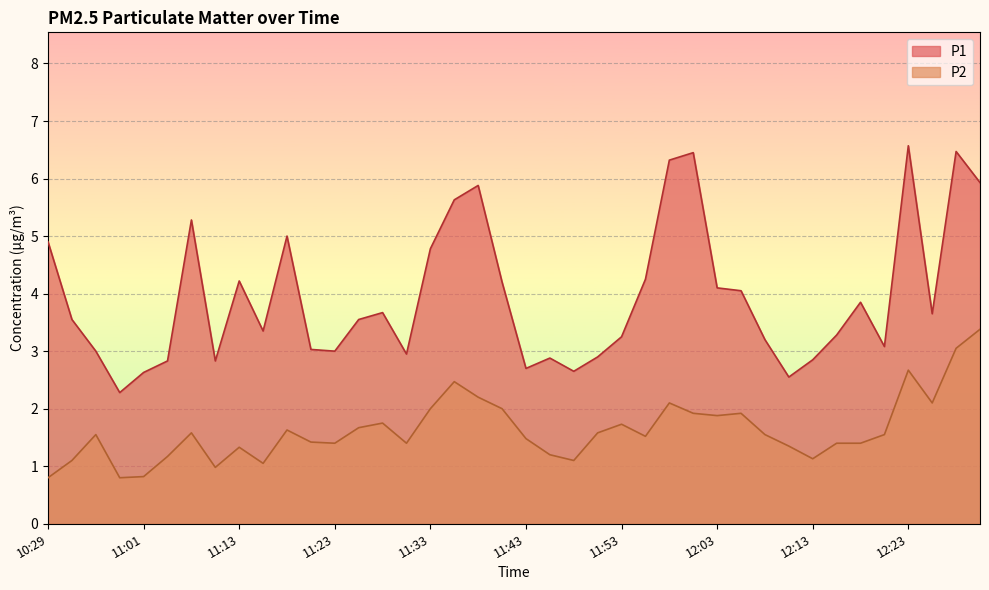

Reading left to right, transcribe all the data shown in this chart.

P1: 4.9	3.5	3.0	2.3	2.6	2.8	5.3	2.8	4.2	3.4	5.0	3.0	3.0	3.5	3.7	3.0	4.8	5.6	5.9	4.2	2.7	2.9	2.6	2.9	3.2	4.2	6.3	6.5	4.1	4.0	3.2	2.5	2.9	3.3	3.9	3.1	6.6	3.6	6.5	5.9
P2: 0.8	1.1	1.6	0.8	0.8	1.2	1.6	1.0	1.3	1.1	1.6	1.4	1.4	1.7	1.8	1.4	2.0	2.5	2.2	2.0	1.5	1.2	1.1	1.6	1.7	1.5	2.1	1.9	1.9	1.9	1.6	1.4	1.1	1.4	1.4	1.6	2.7	2.1	3.0	3.4